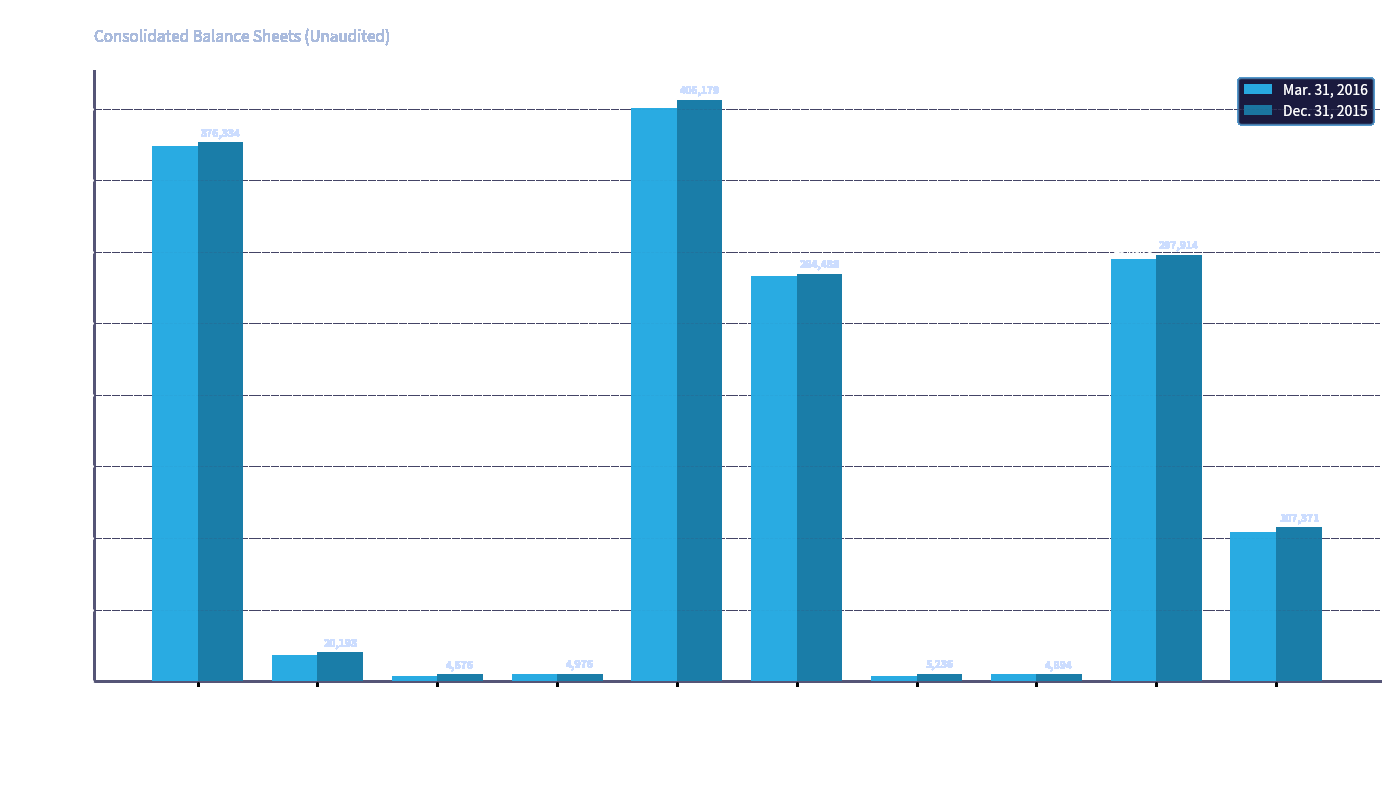

Rank the categories by Dec. 31, 2015 value from highest to lowest.

Total assets, Total real estate, net, Total liabilities, Notes payable, net, Total equity, Cash & equivalents, Accounts payable, Prepaid & other assets, Due to affiliates, Restricted cash